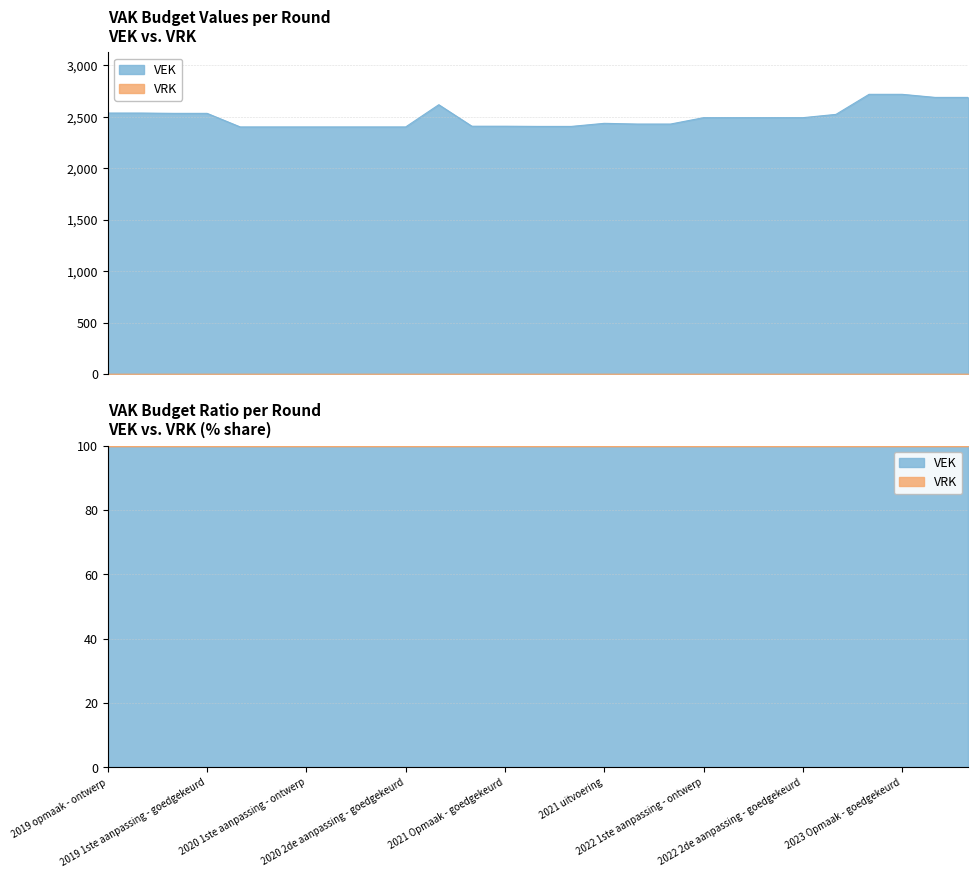

Read the value at 2021 uitvoering, to the nearest 5.

2435